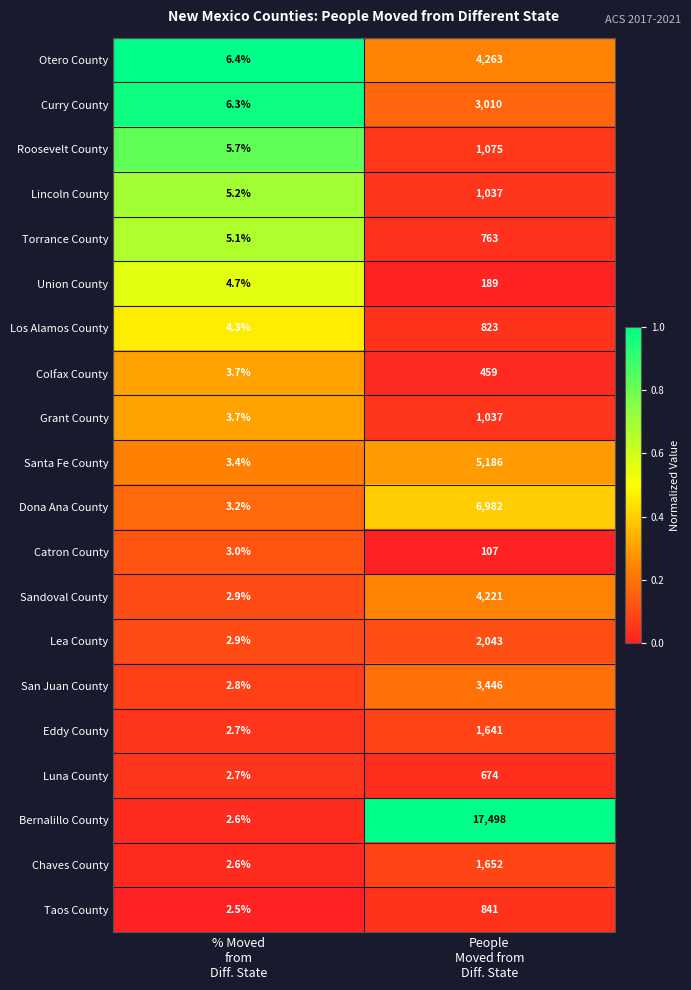

Which category has the lowest value across all series?

% Moved
from
Diff. State